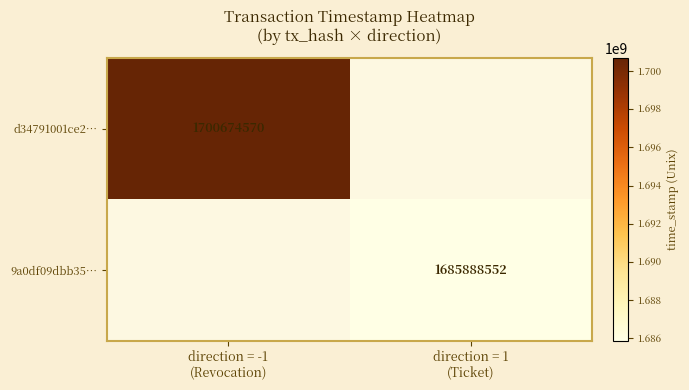

At how many categories does at least one series exceed 1688736929?

1